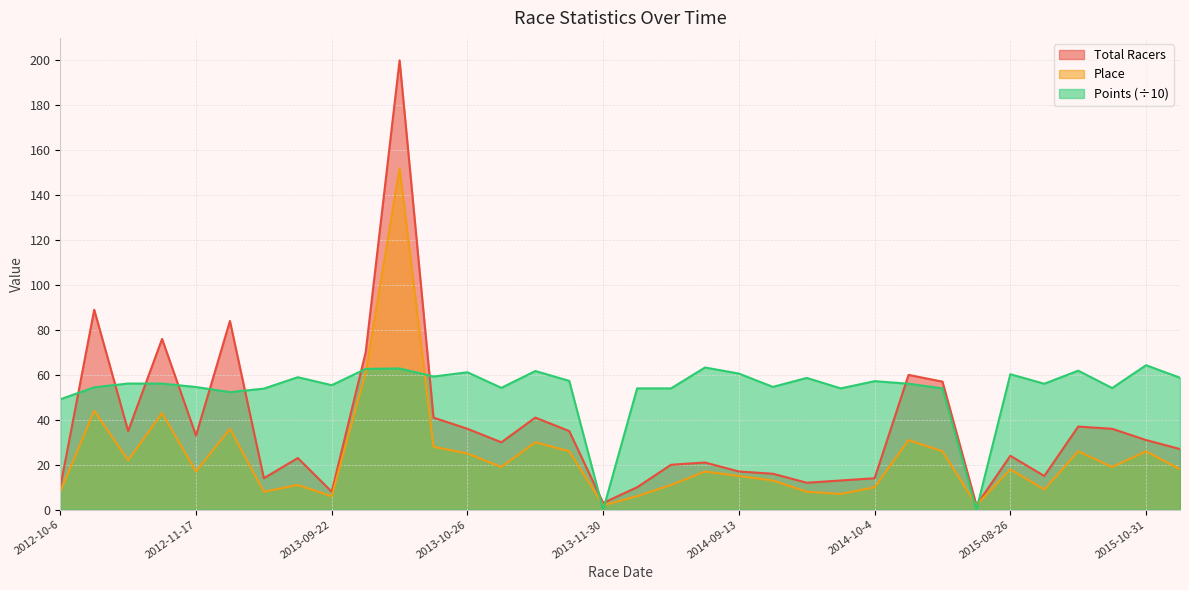

Which series ends up on top after the final intersection of Points and Place?

Points